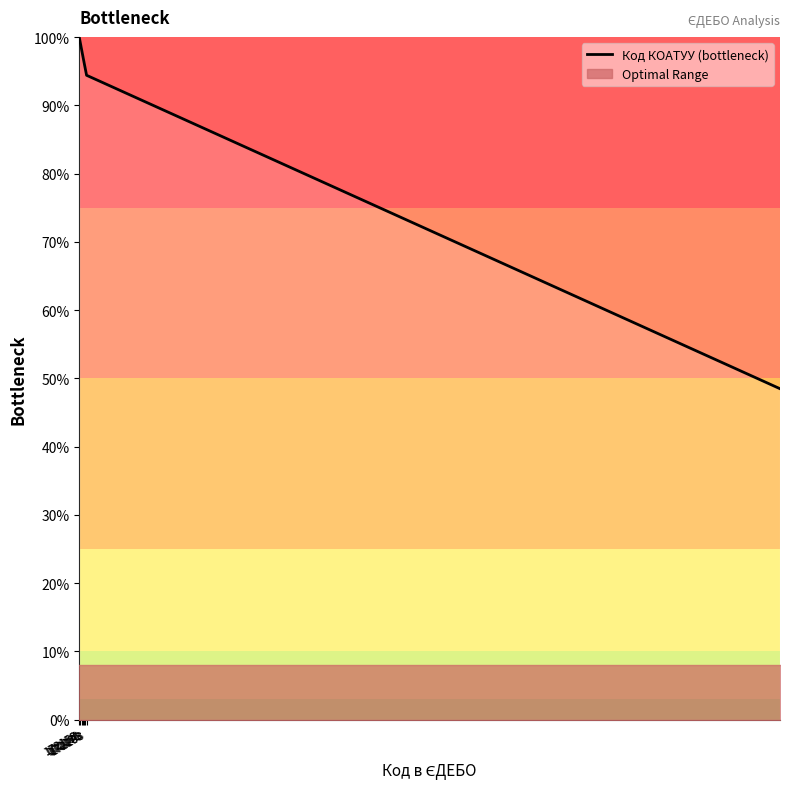

Which has a higher value, 172178 or 172183?

172178